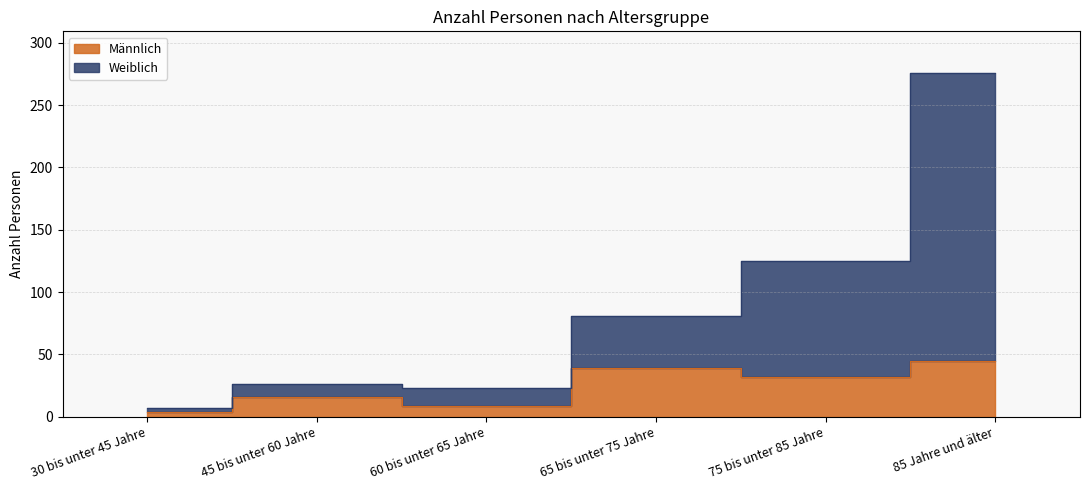

At 75 bis unter 85 Jahre, list the series in order from smallest to largest.

Männlich, Weiblich